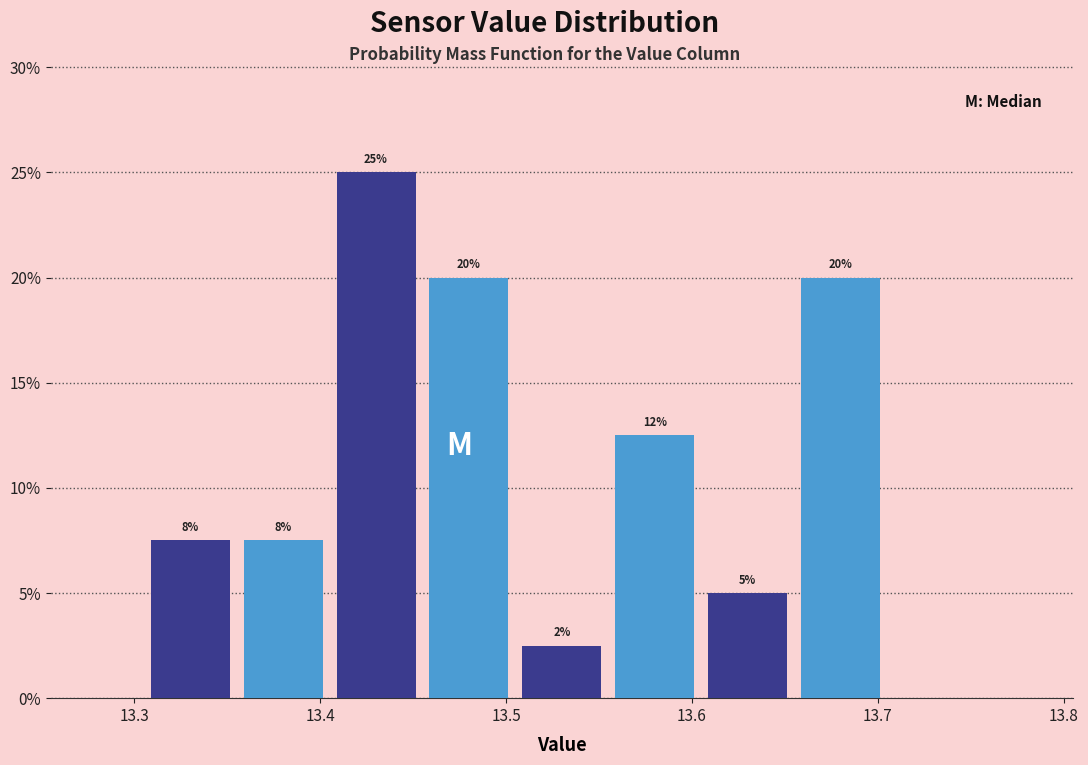

Which range on the x-axis has the tallest bar?

13.405 to 13.455